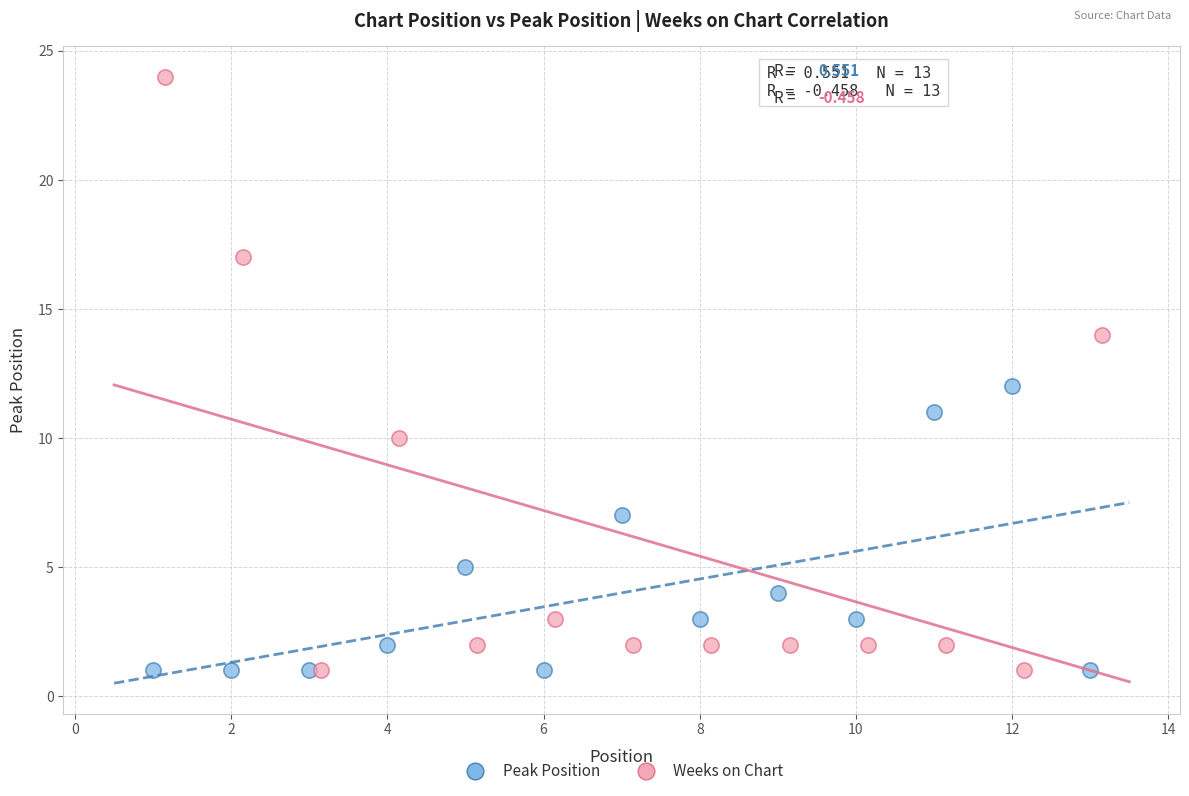

Which series reaches the maximum Y coordinate?

Weeks on Chart